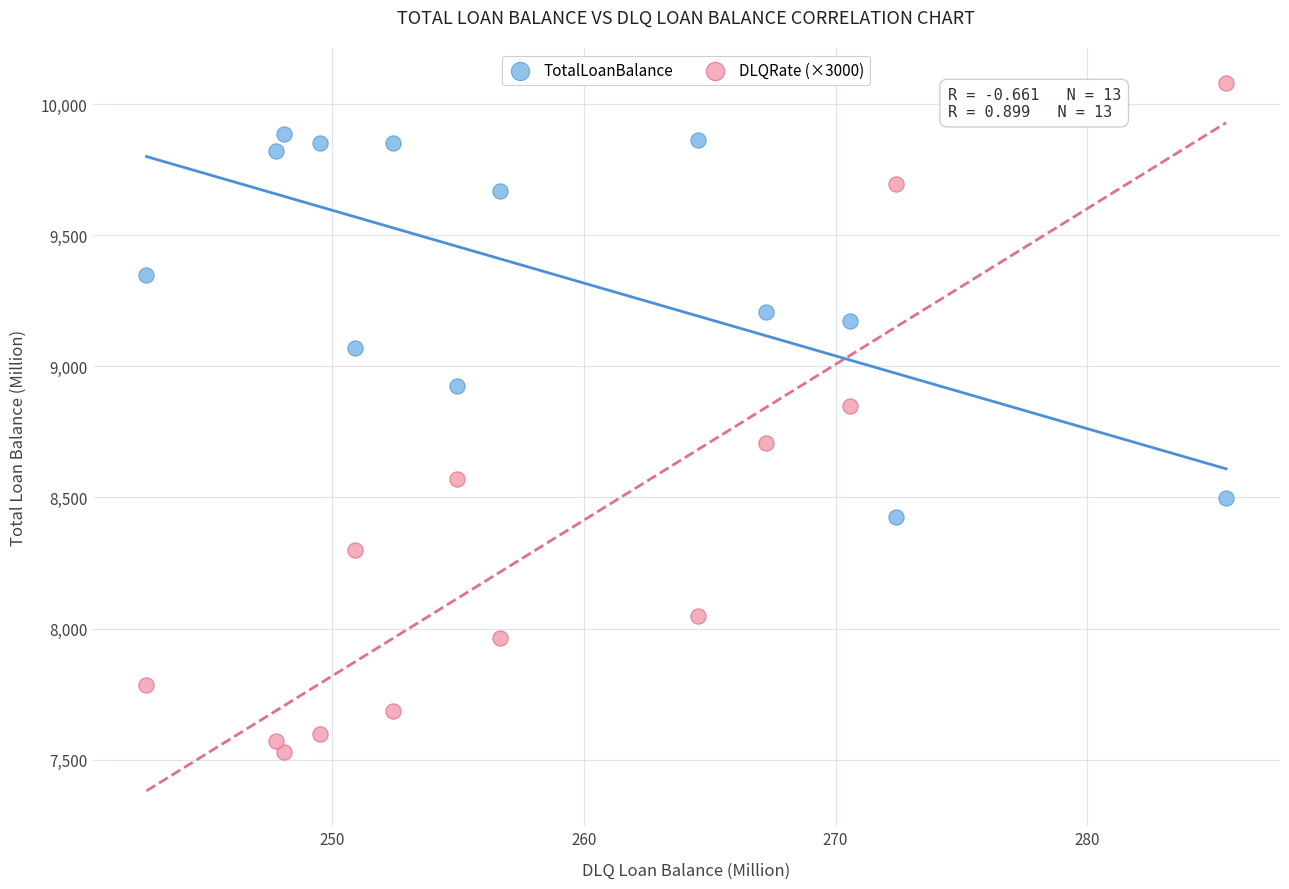

Across all data points, what is the range of X values (max minus min)?

42.9